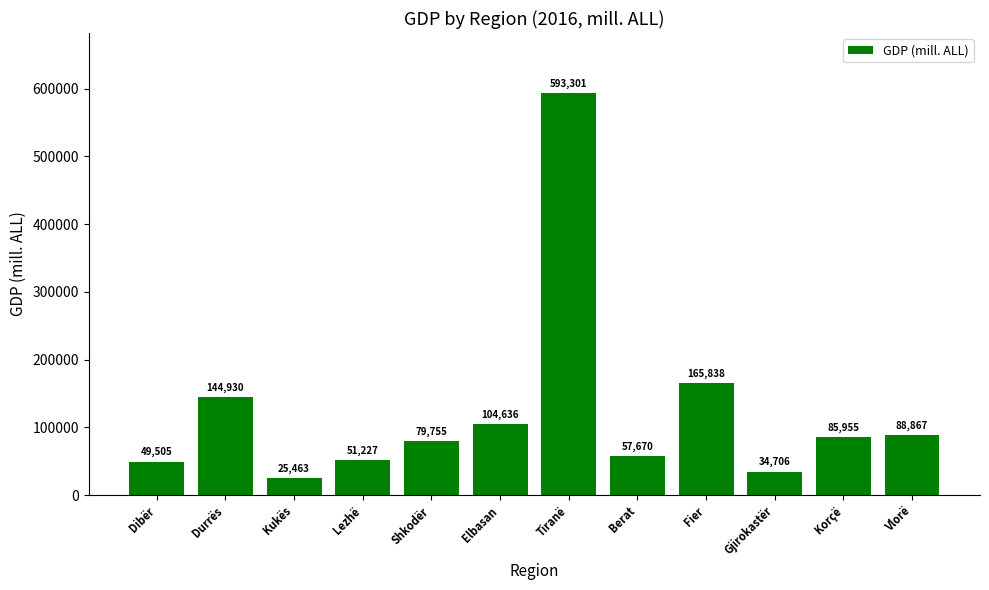

True or false: the data shows 133987.1 at Vlorë.

False